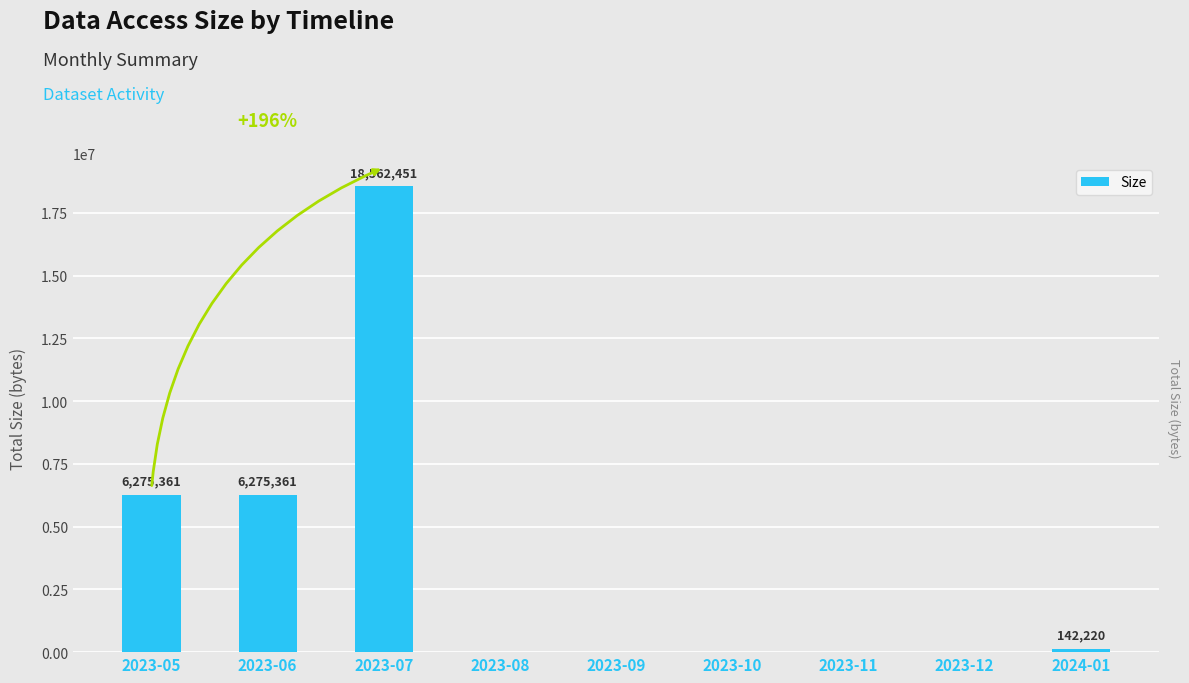

What position from the right is 2023-09?

5